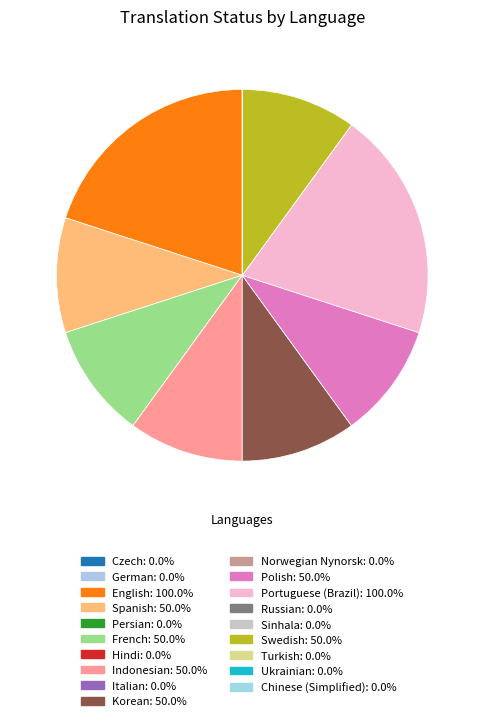

Does any single category account for the majority?

No